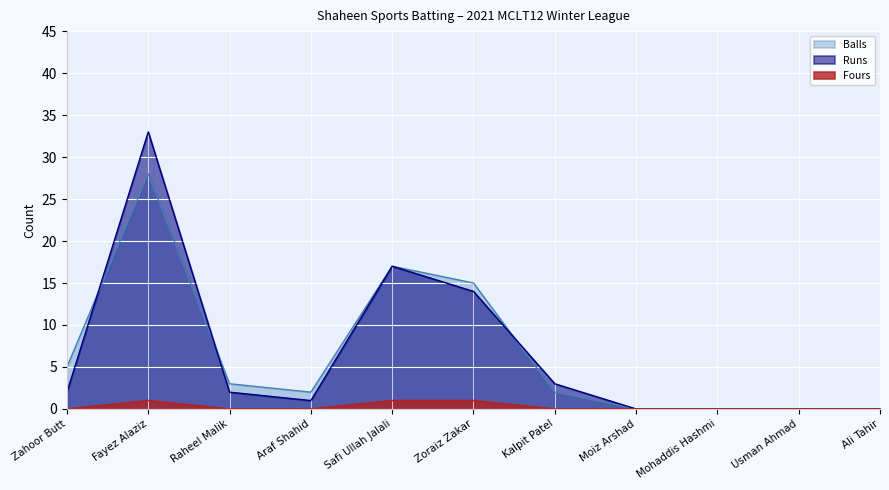

What is the difference between the highest and lowest values at Fayez Alaziz?

32